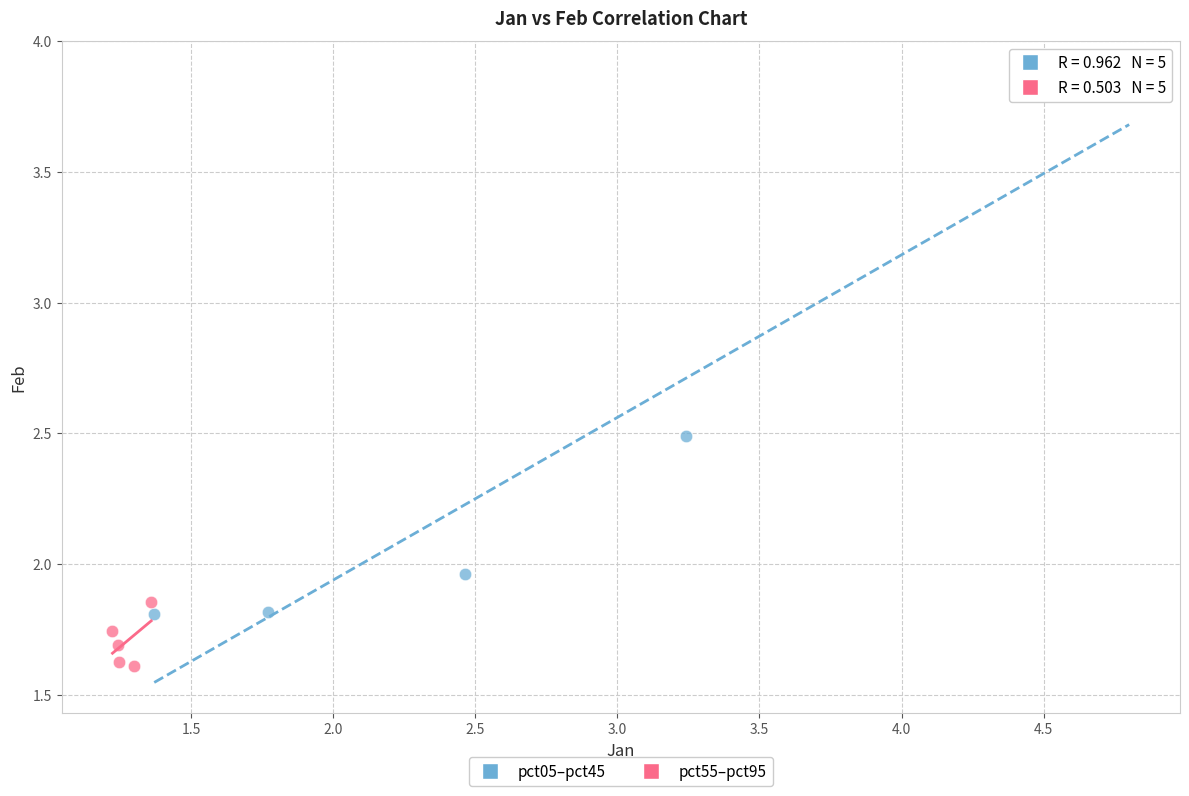

Which series contains the lowest Y value?

pct55–pct95